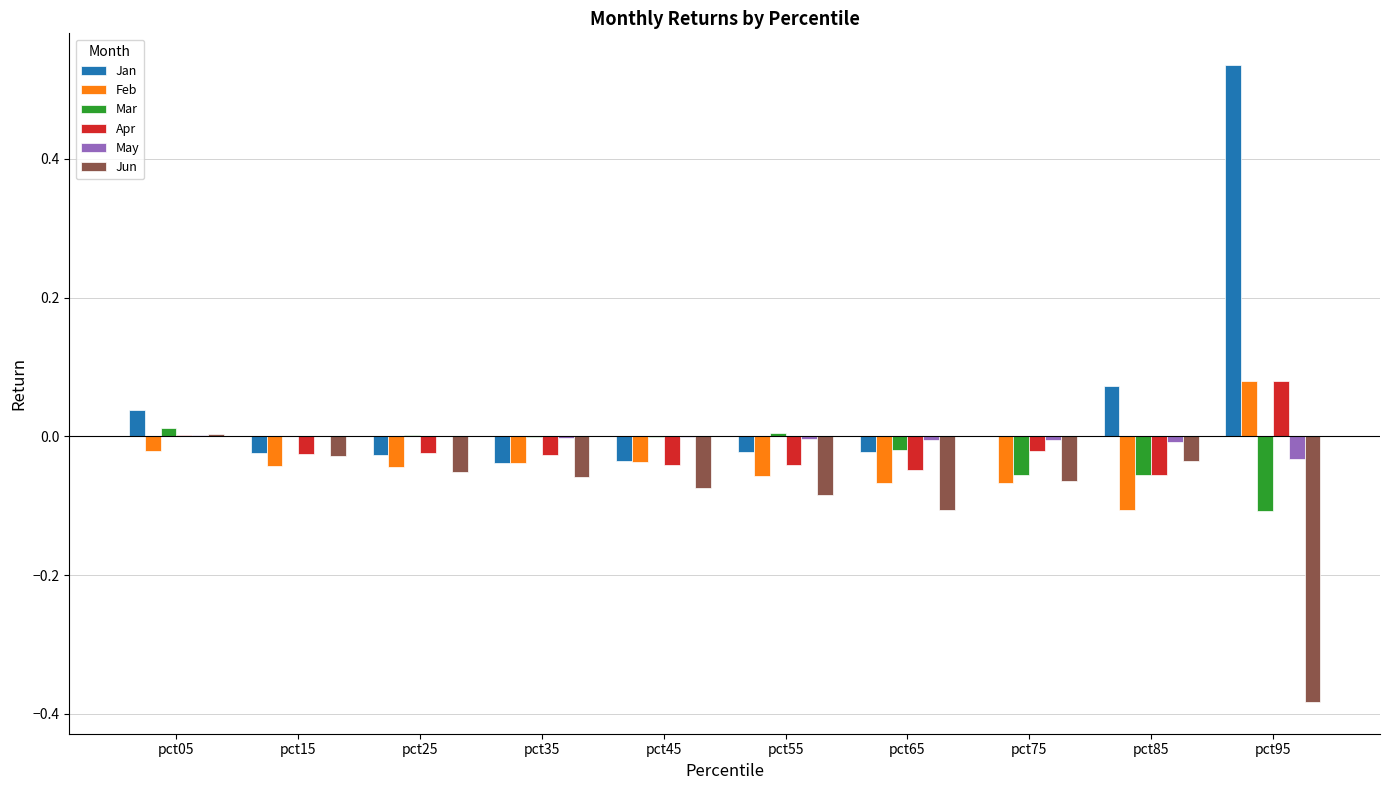

Which series has the largest total across all categories?

Jan